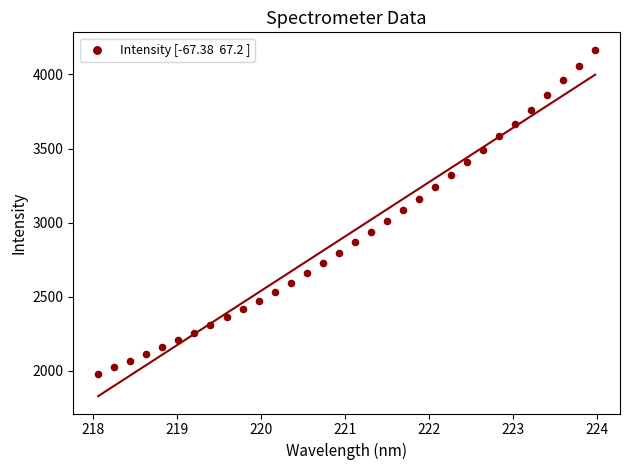

What is the range of Y values (max minus min)?

2187.8